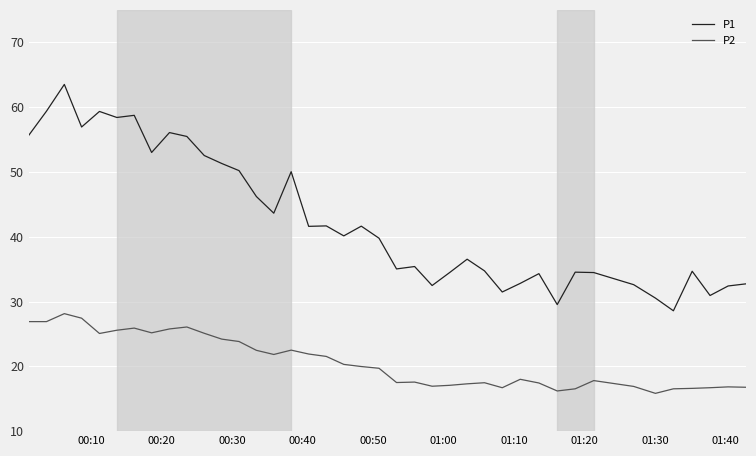

In P2, how many points are higher than both neighbors (excluding endpoints)?

9